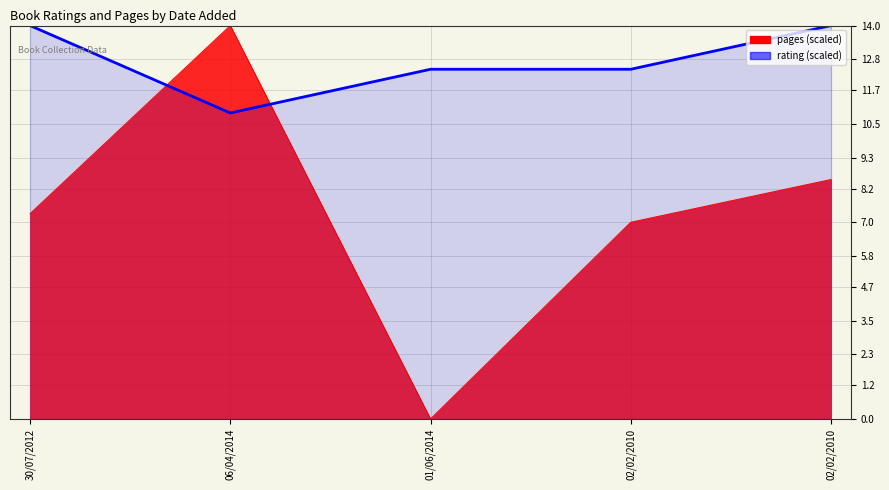

Does the chart display data point markers on the line(s)?

No